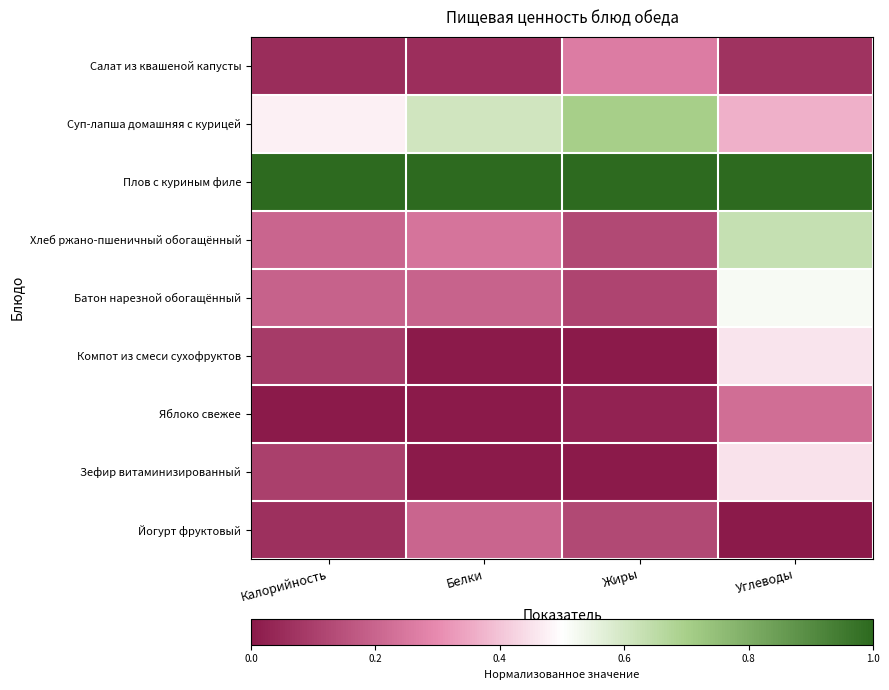

Which series changed the most between Жиры and Углеводы?

Хлеб ржано-пшеничный обогащённый